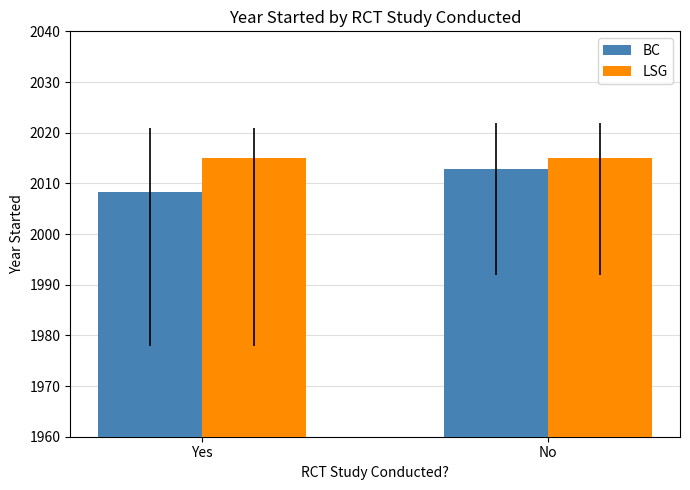

What is the label of the 2nd bar from the left?

No